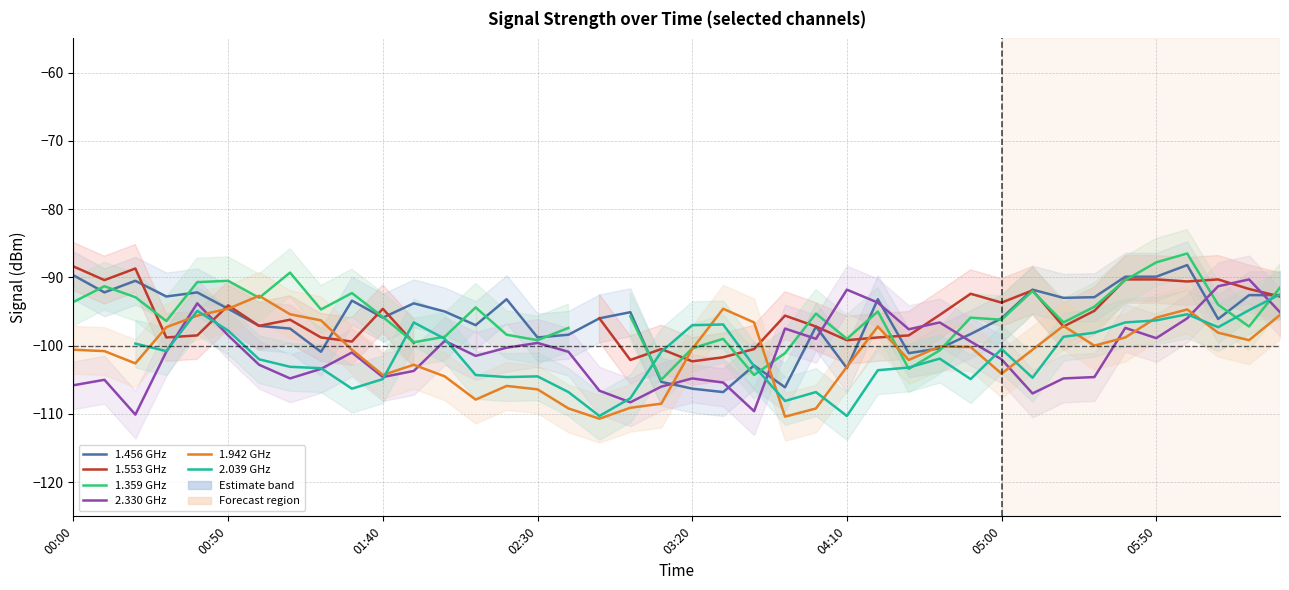

Is this an area chart (filled region under the line)?

No